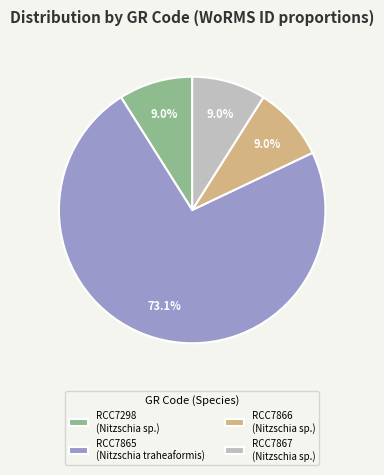

Do RCC7865 (Nitzschia traheaformis) and RCC7866 (Nitzschia sp.) together represent more than half of the pie?

Yes